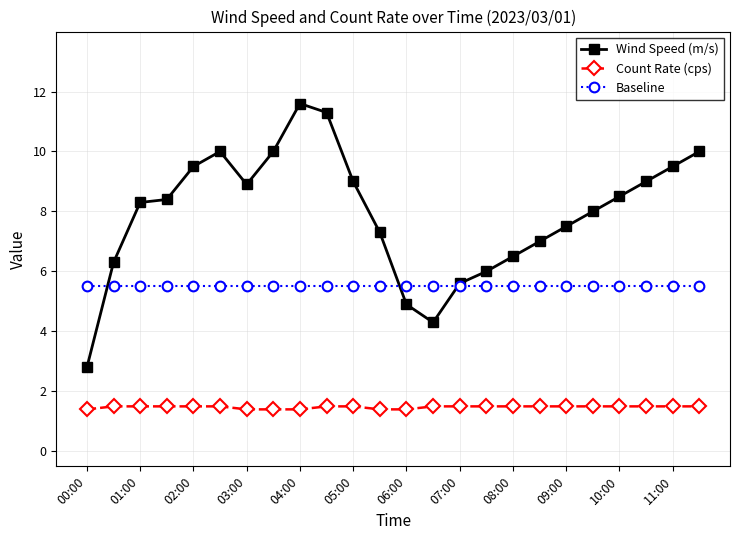

How many series are shown in this chart?

3